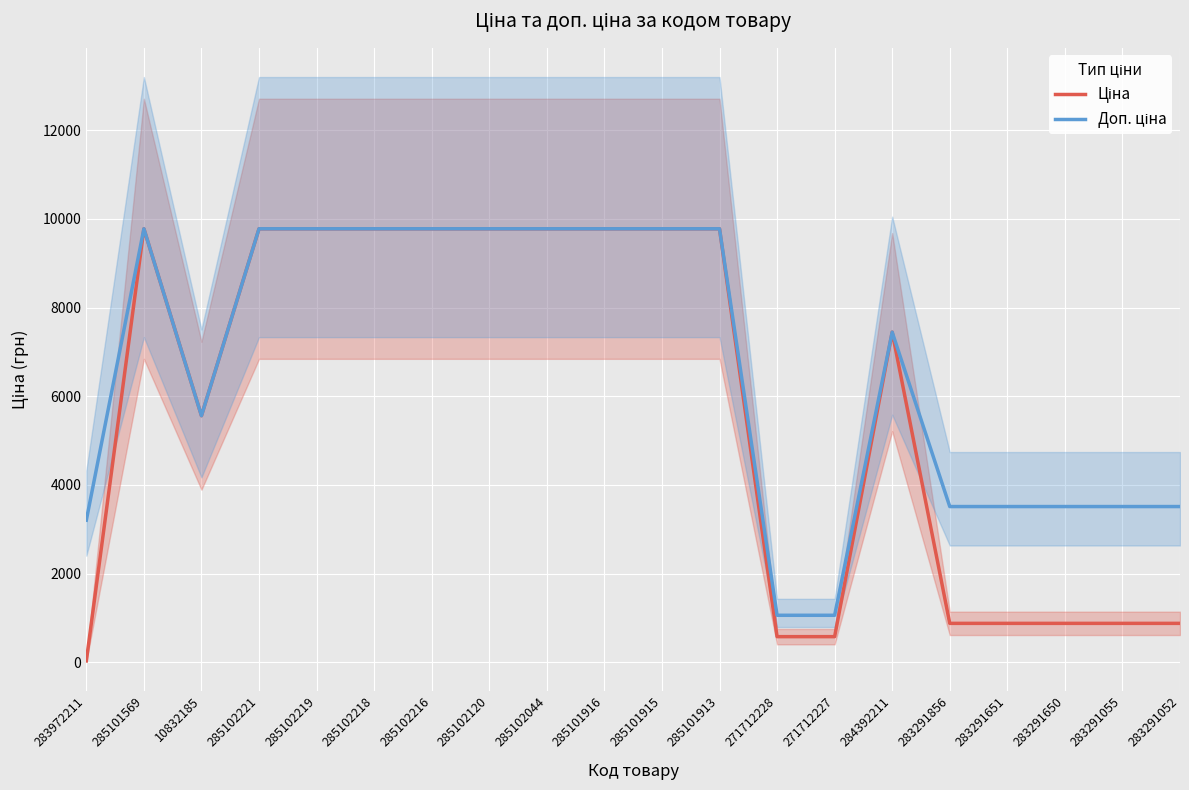

Is it true that Ціна equals 14626.9 at 285102218?

False